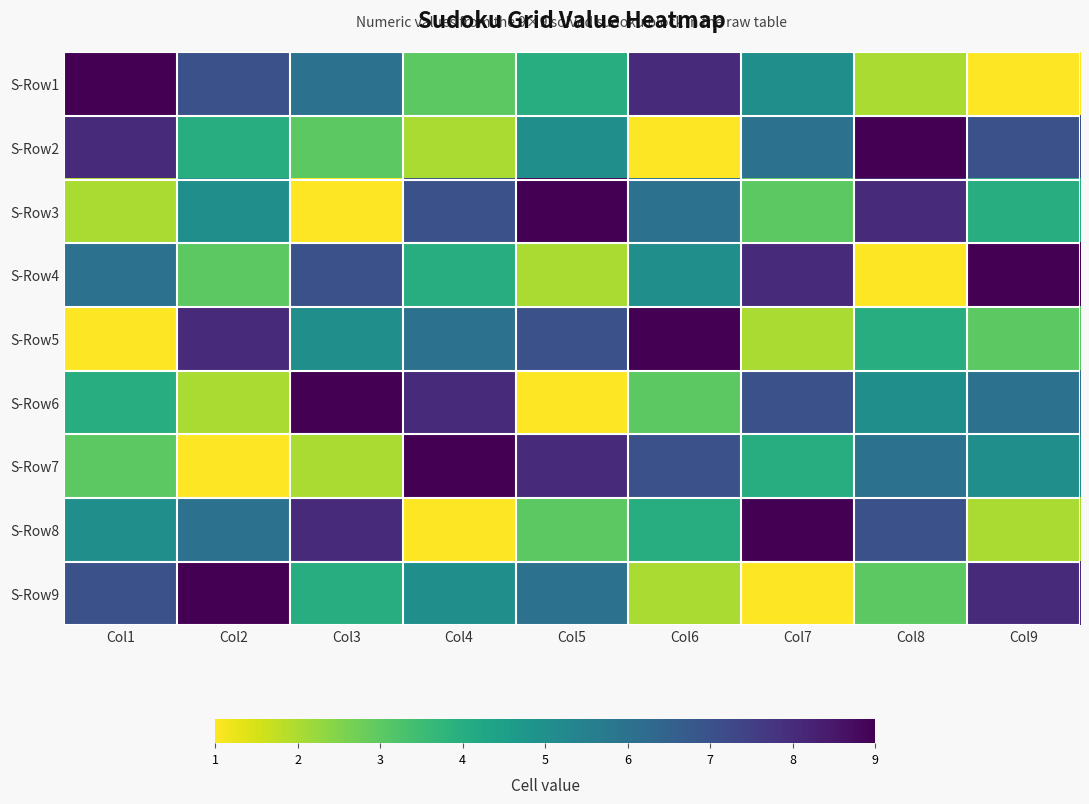

What is the smallest value displayed?

1